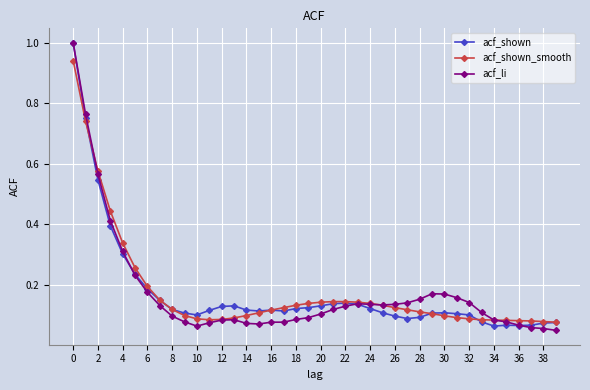

How many lines are shown in the chart?

3